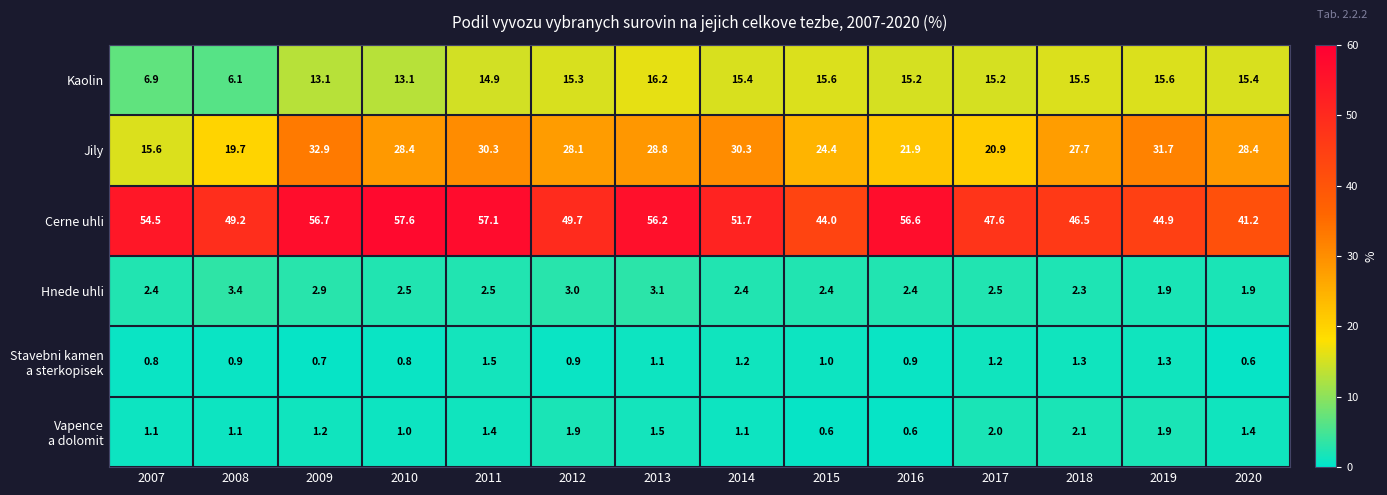

Which category has the lowest value in the Cerne uhli series?

2020